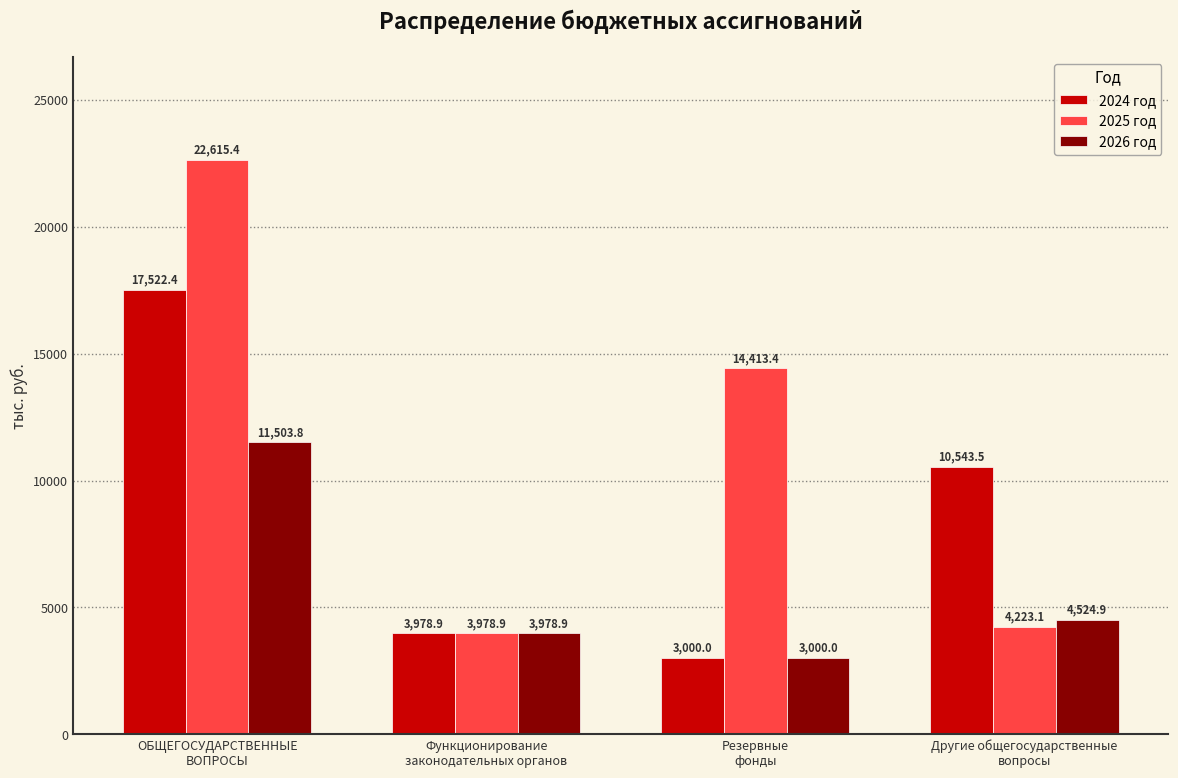

At which label is 2026 год closest to 7251?

Другие общегосударственные
вопросы